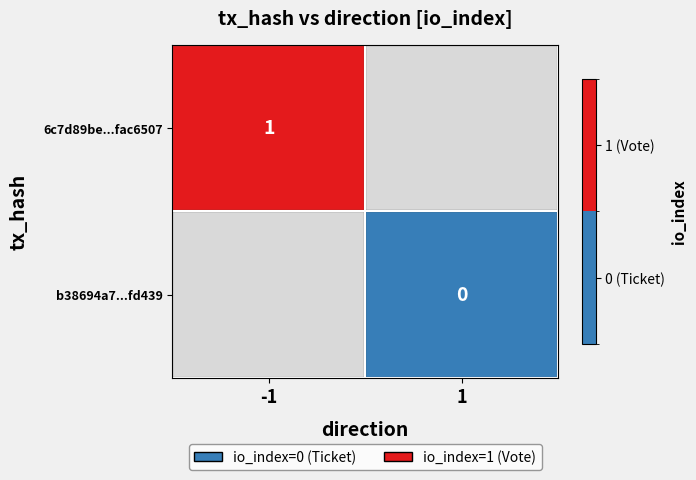

True or false: 6c7d89be...fac6507 has a value of 1 at -1.

True